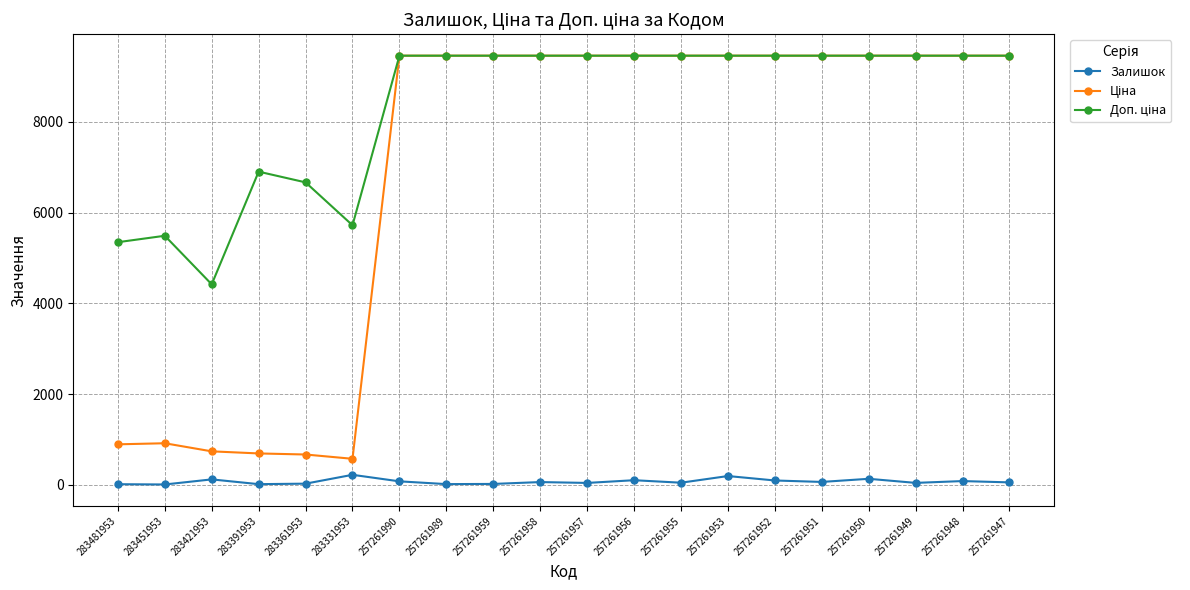

What is the greatest value displayed?

9458.9